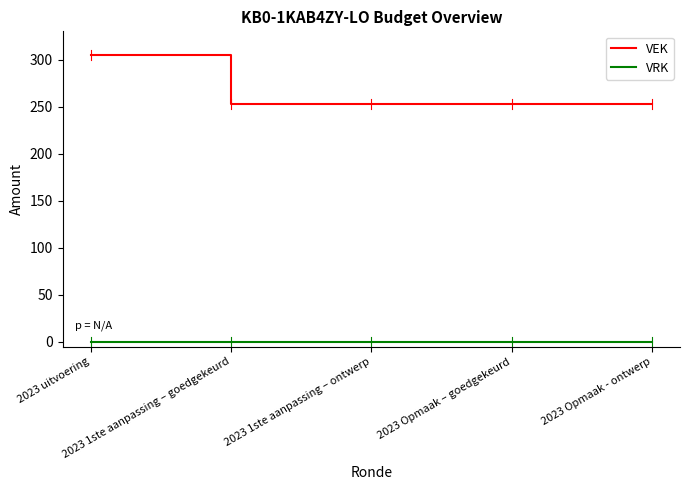

The value of VEK at 2023 Opmaak - ontwerp is 354. True or false?

False